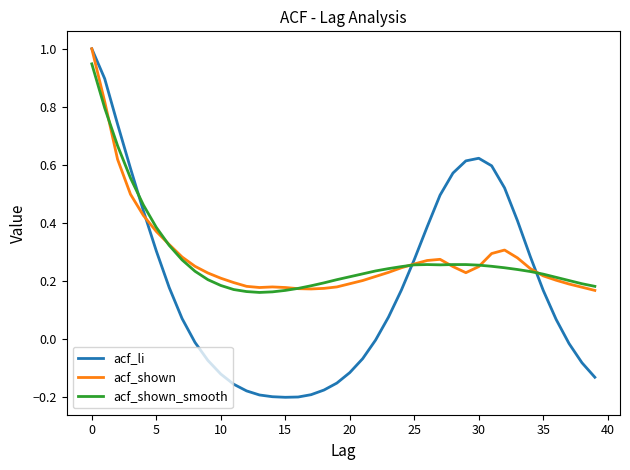

What is the maximum value shown in the chart?

1.0